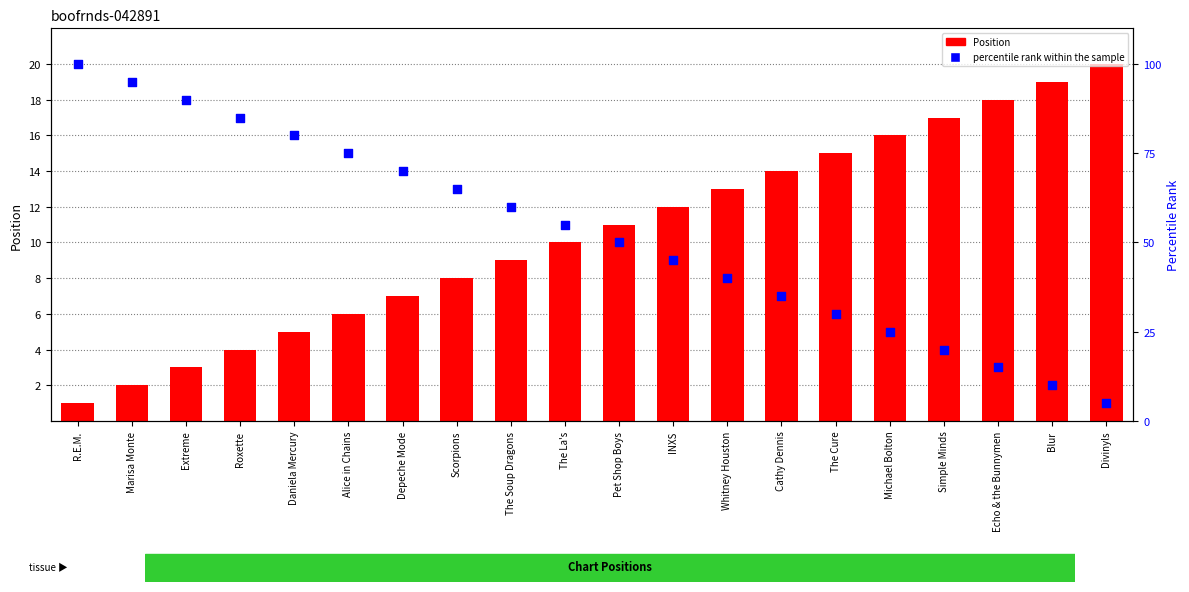

Which series reaches the maximum Y coordinate?

percentile rank within the sample